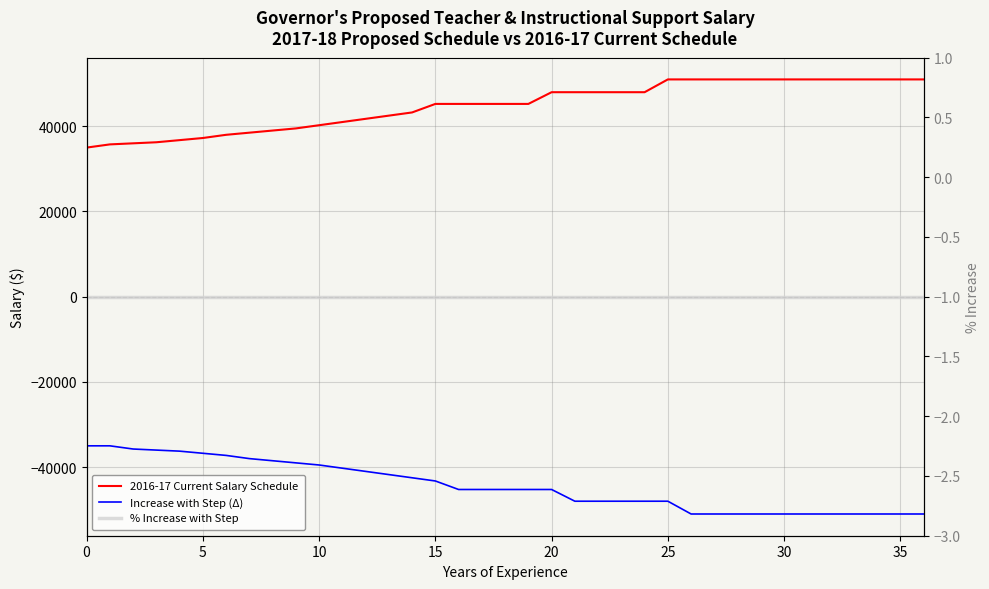

True or false: 2016-17 Current Salary Schedule and % Increase with Step intersect in this chart.

False